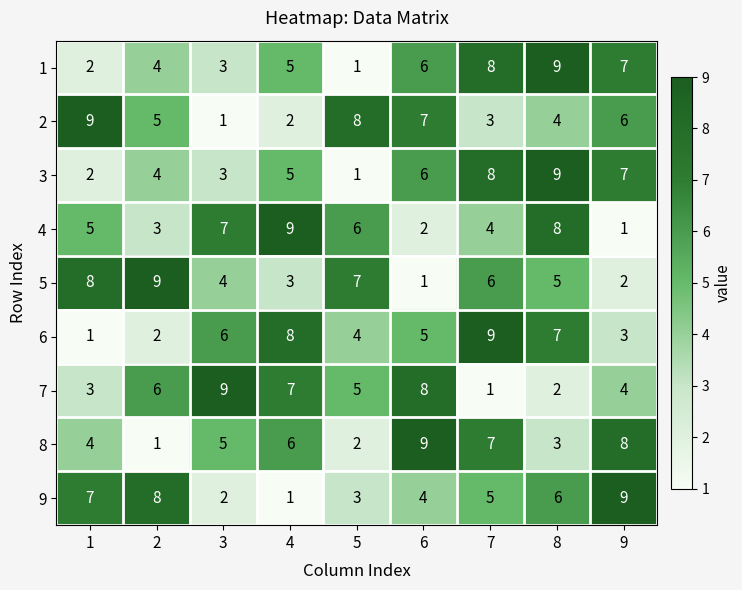

What is the difference between the maximum and minimum values in the 5 series?

8